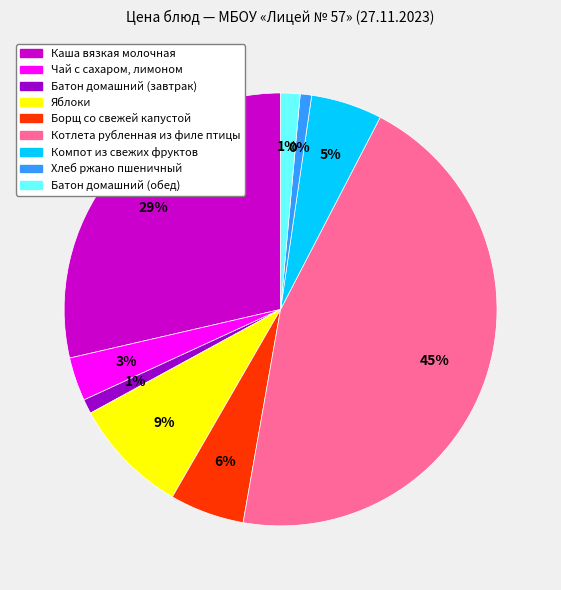

Count the number of slices in the pie.

9